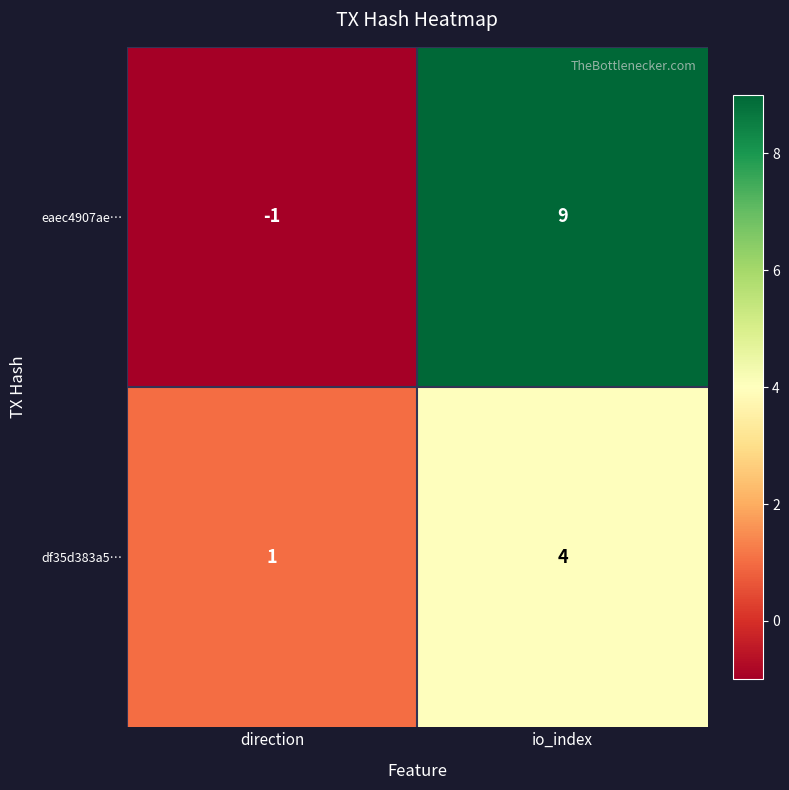

Which category has the lowest value in the df35d383a5… series?

direction